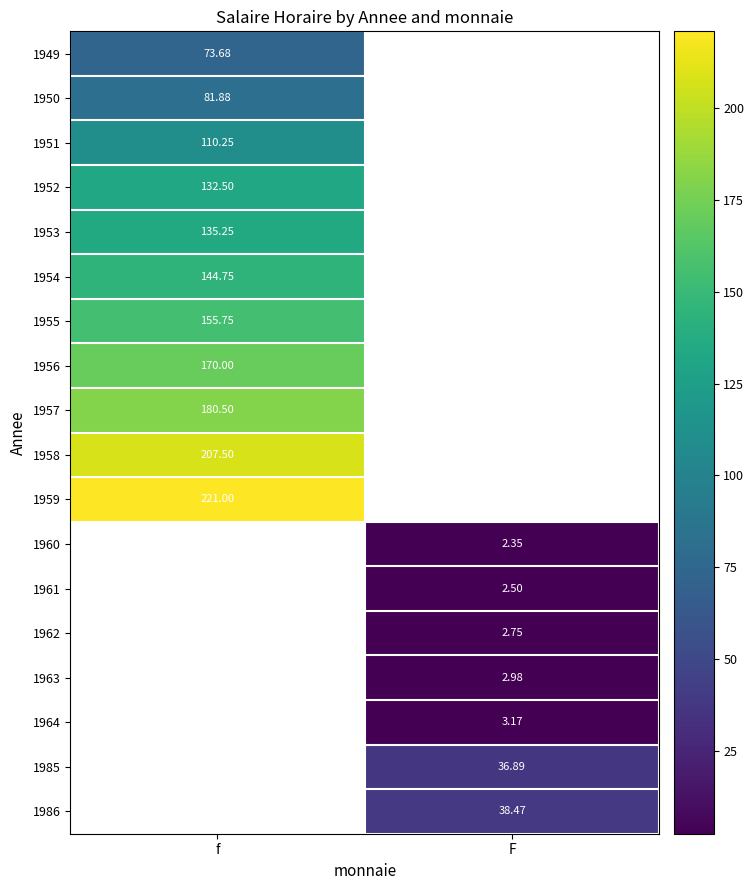

How many data points does each series have?

2